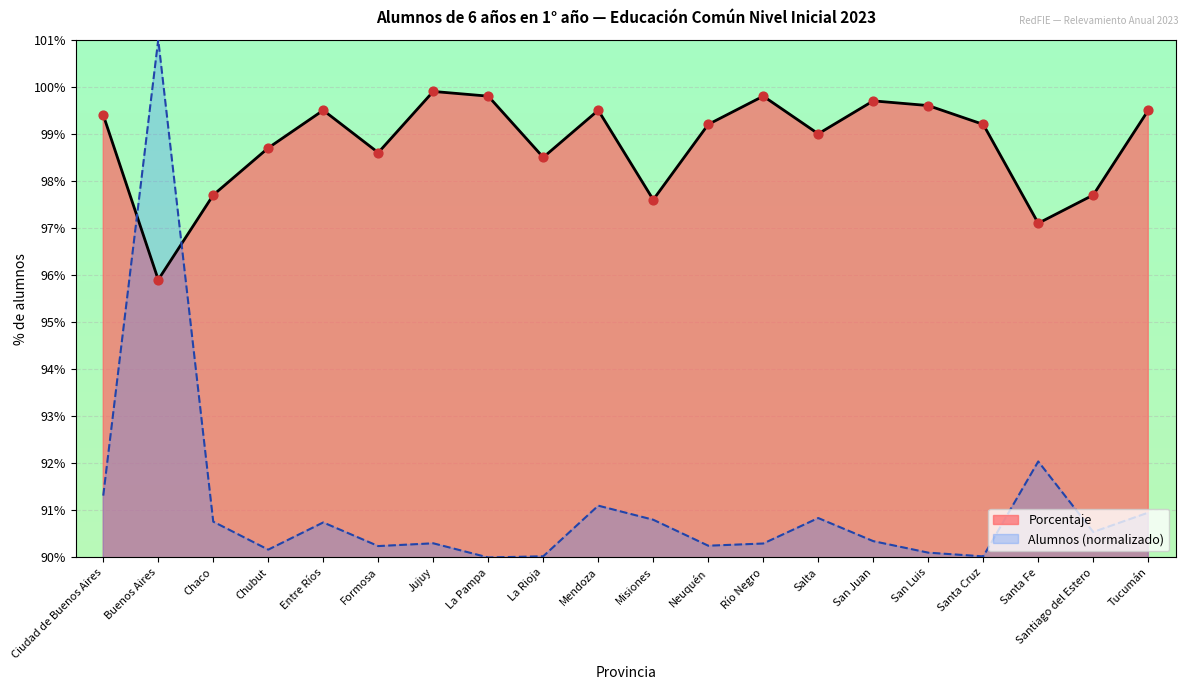

At how many categories does at least one series exceed 92?

20